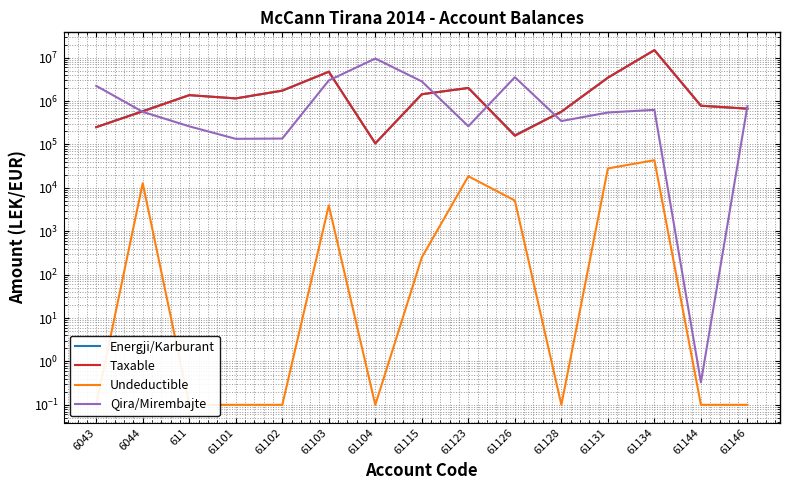

At which label does Energji/Karburant first exceed 1149043?

611